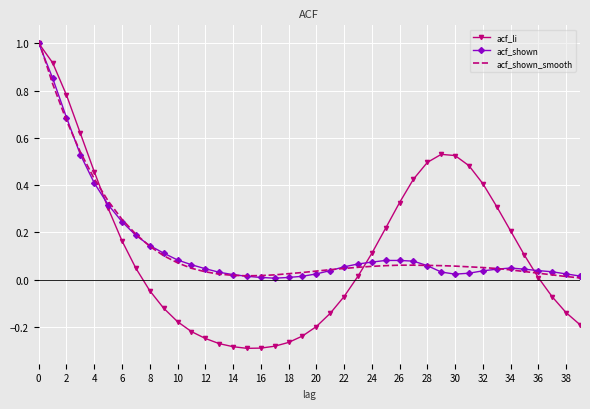

What is the maximum value shown in the chart?

1.0